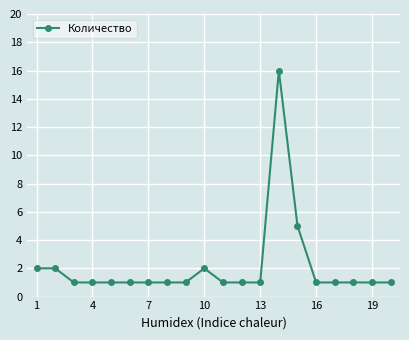

What is the maximum value shown in the chart?

16